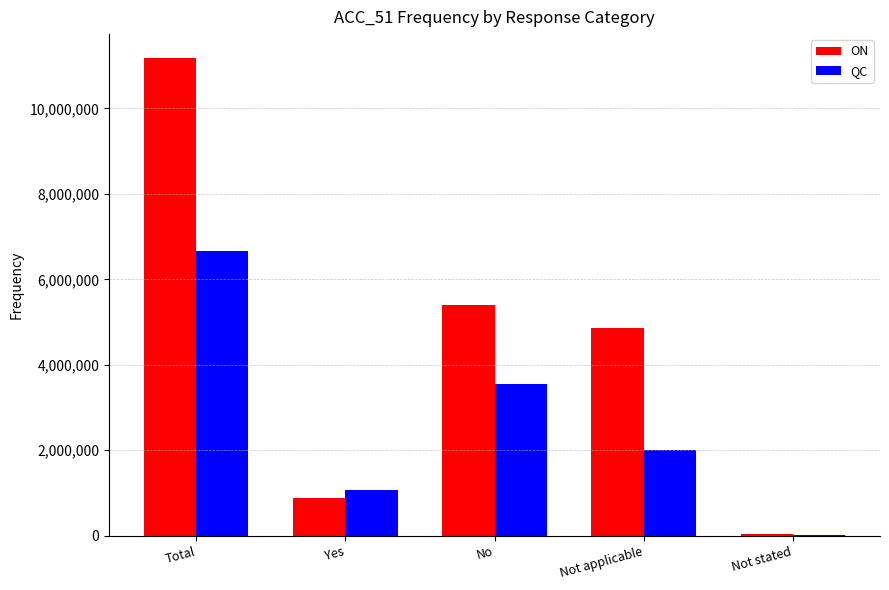

Which category has the highest value in the ON series?

Total